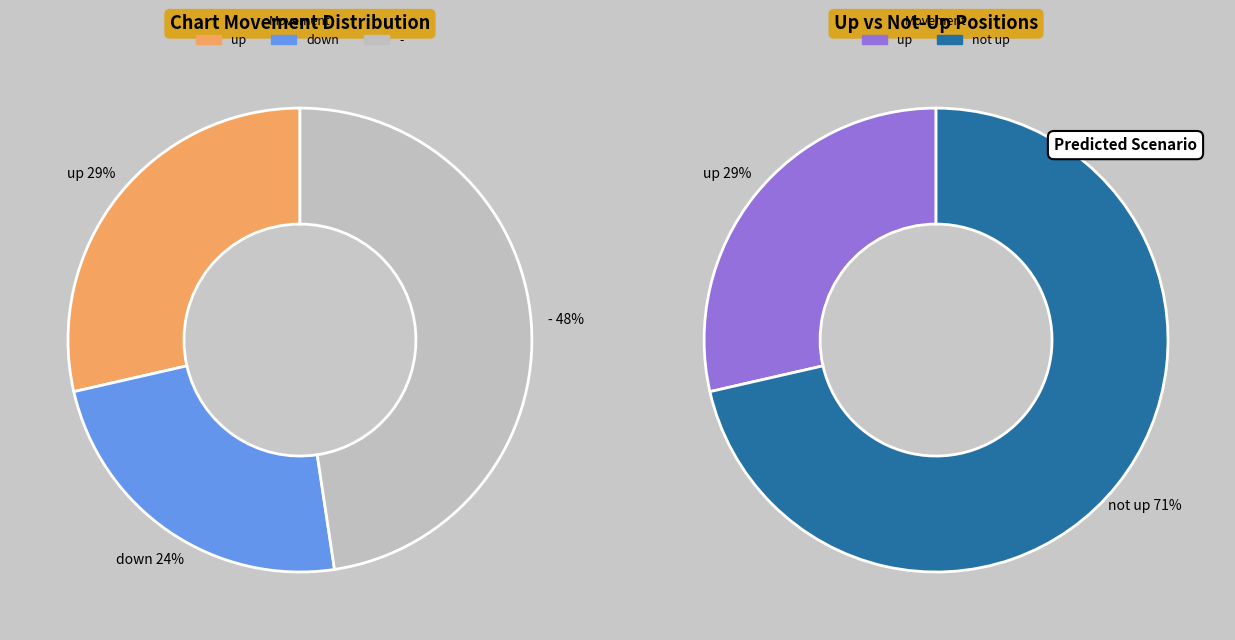

Which has a higher value, - or up?

-